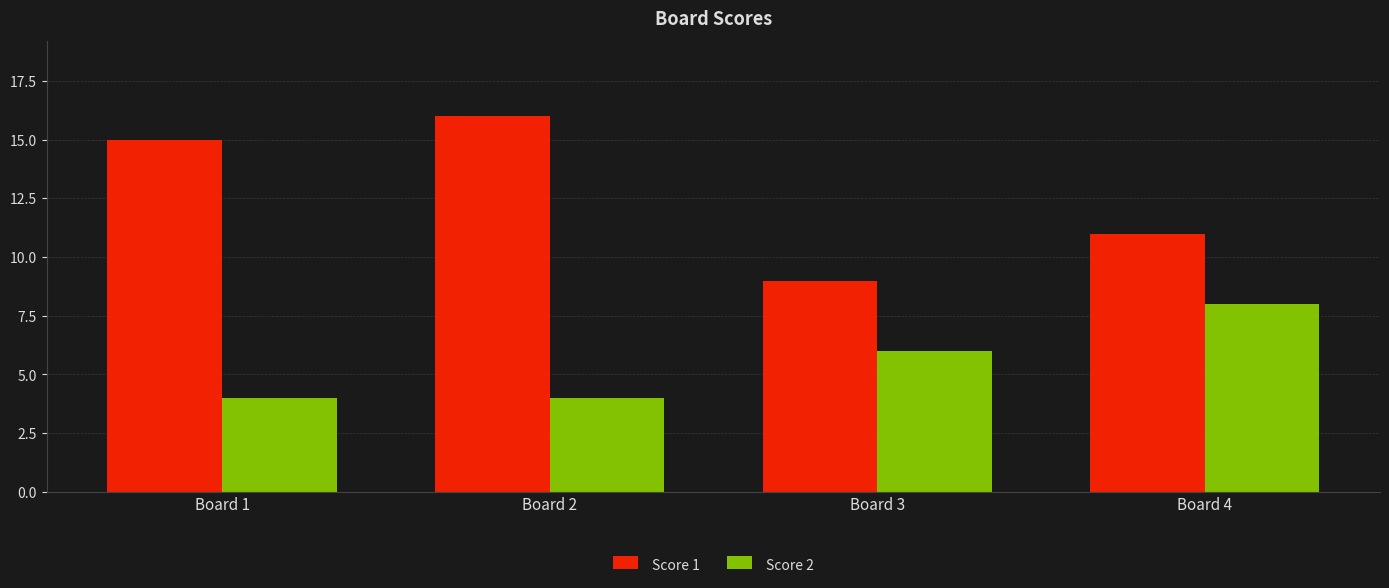

What is the value of the Score 2 bar at the 1st from the left?

4